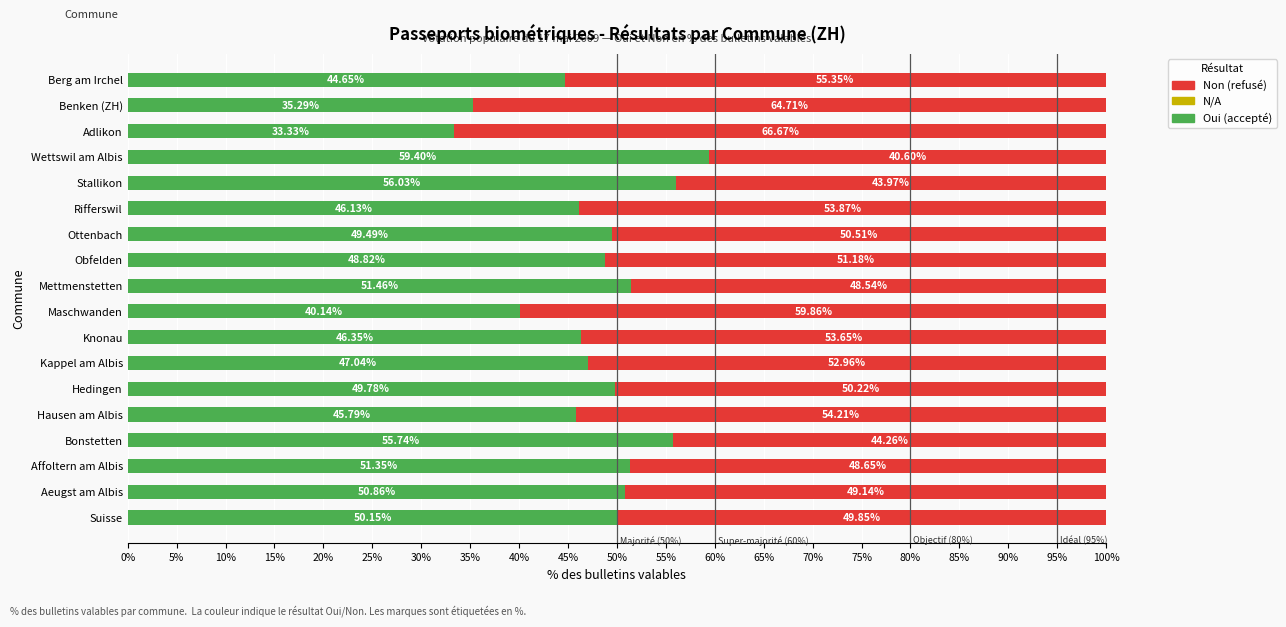

Rank the categories by Oui (accepté) value from lowest to highest.

Adlikon, Benken (ZH), Maschwanden, Berg am Irchel, Hausen am Albis, Rifferswil, Knonau, Kappel am Albis, Obfelden, Ottenbach, Hedingen, Suisse, Aeugst am Albis, Affoltern am Albis, Mettmenstetten, Bonstetten, Stallikon, Wettswil am Albis